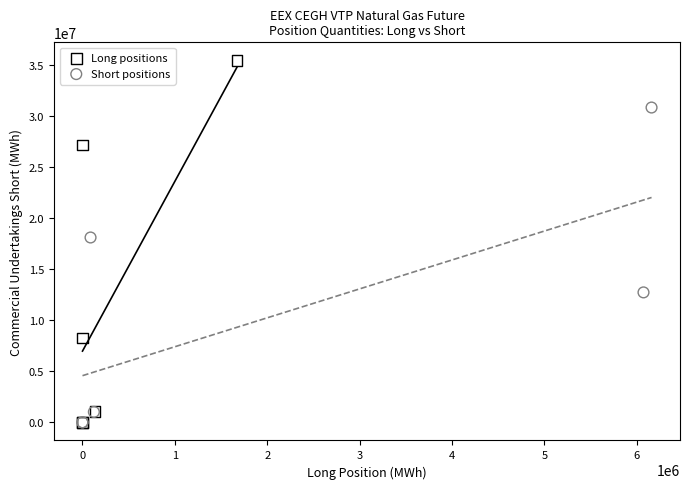

What are all the series names shown in the legend?

Long positions, Short positions